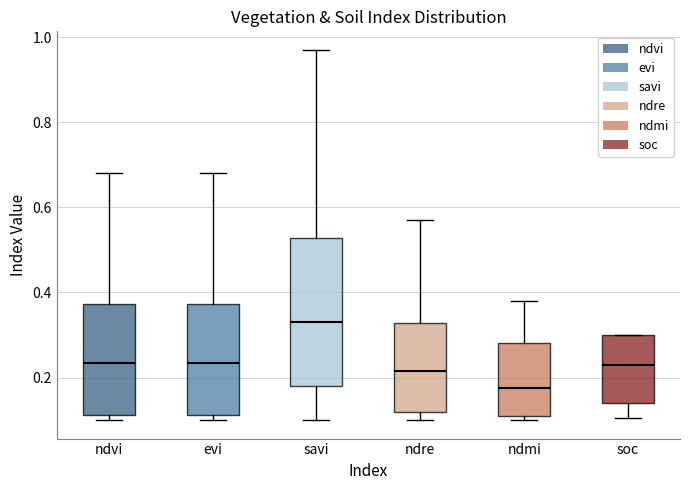

Comparing the boxes themselves (not the whiskers), which one is the tallest?

savi